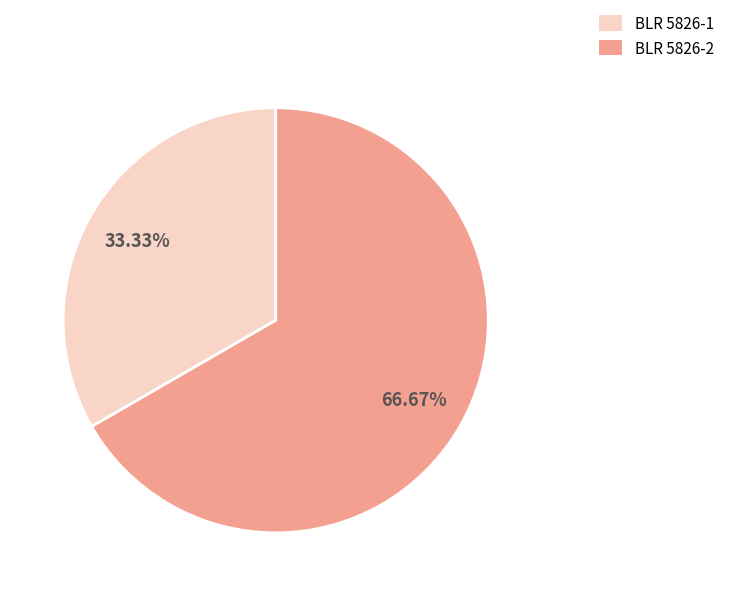

Which category has the biggest portion of the pie?

BLR 5826-2